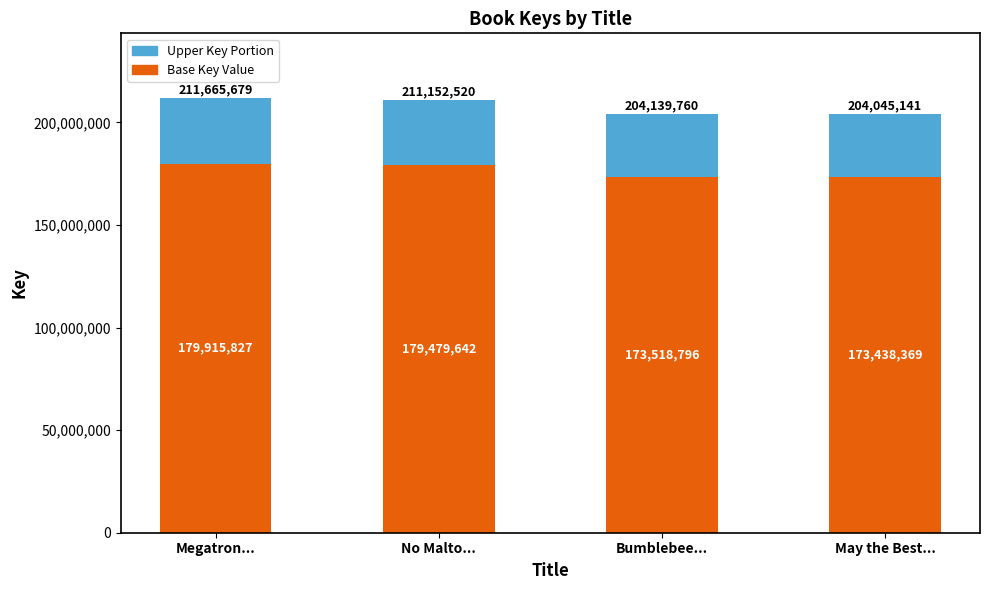

What are all the series names shown in the legend?

Upper Key Portion, Base Key Value